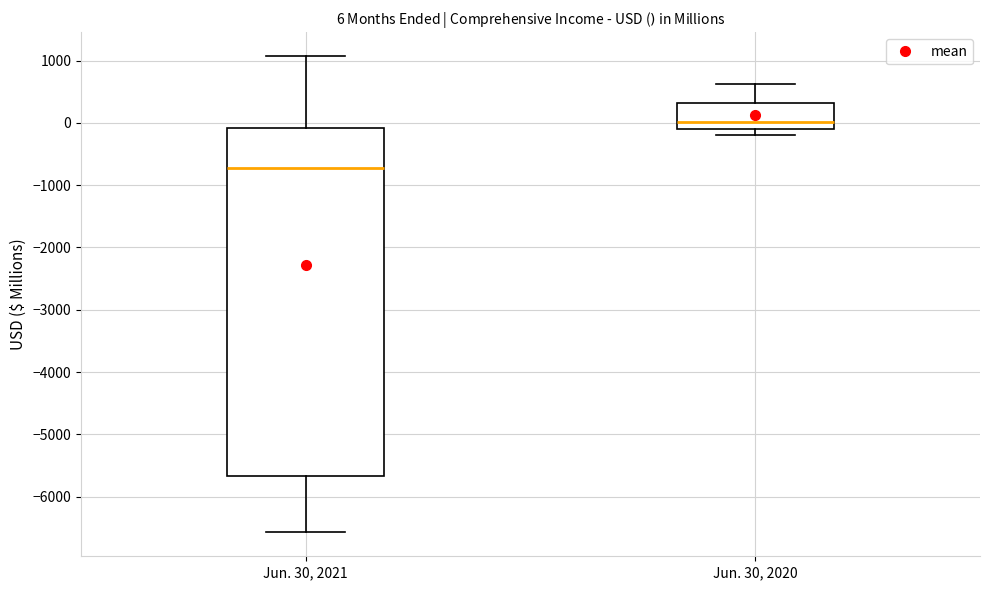

Comparing the boxes themselves (not the whiskers), which one is the tallest?

Jun. 30, 2021